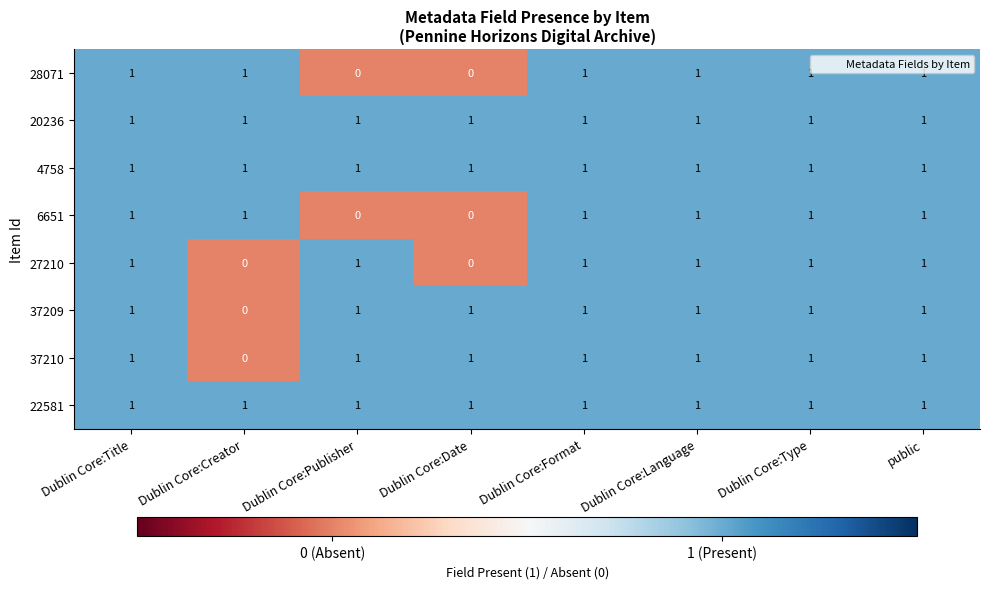

Count the 27210 values in the range 1 to 2.

6